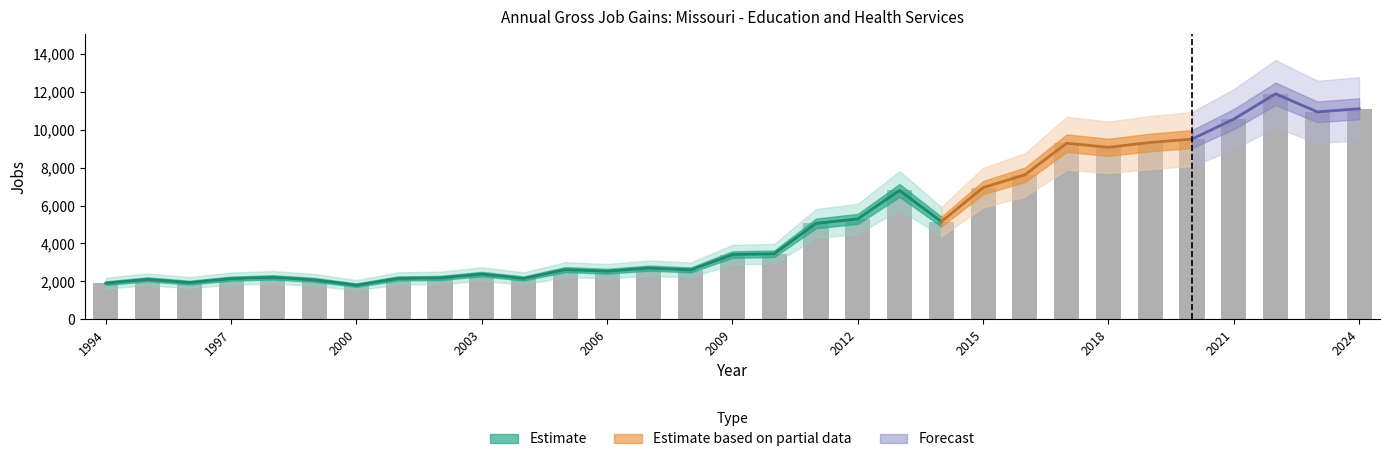

True or false: Gross job gains (Total) has a value of 6795 at 2013.

True